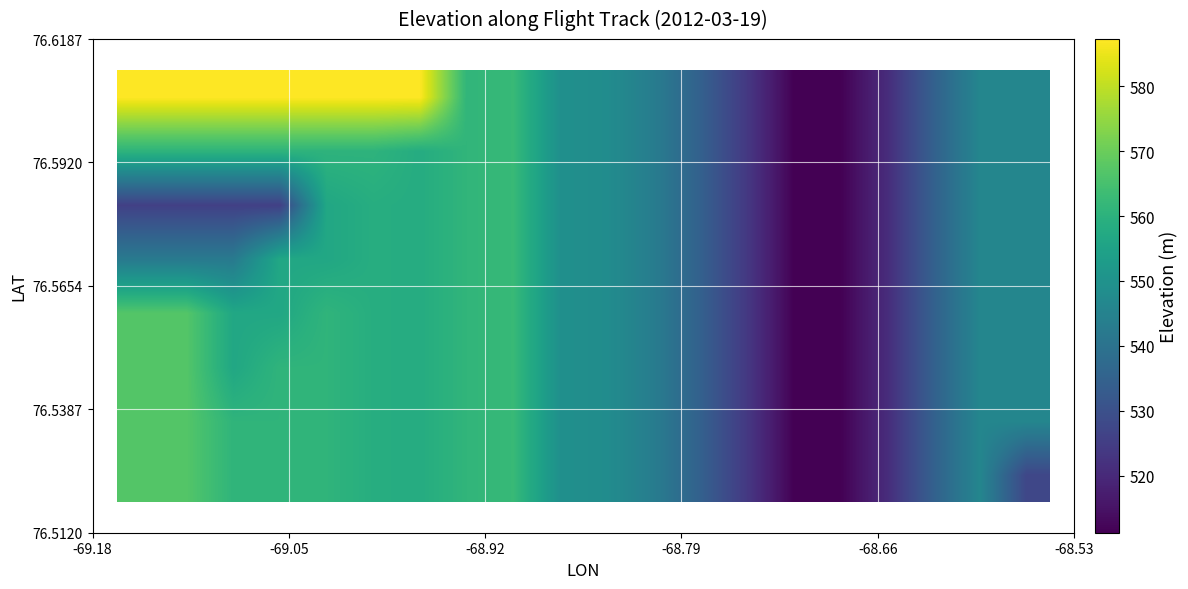

Count the number of data series in this chart.

8